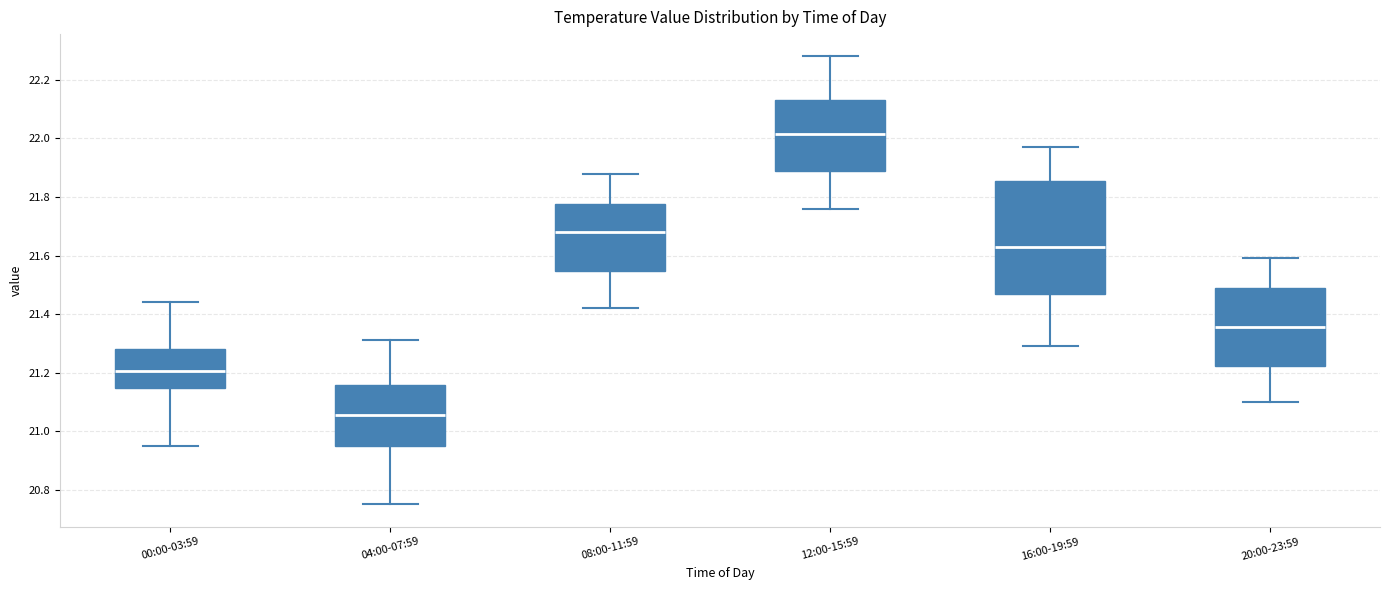

Which box is the tallest, from its lower edge to its upper edge?

16:00-19:59